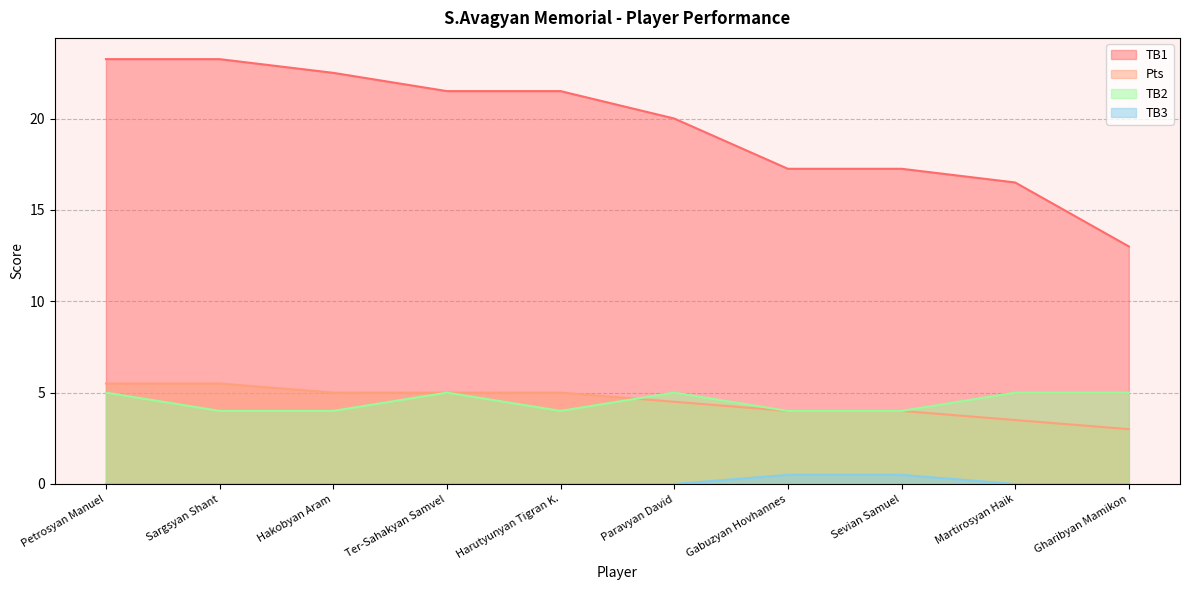

What are all the series names shown in the legend?

TB1, Pts, TB2, TB3